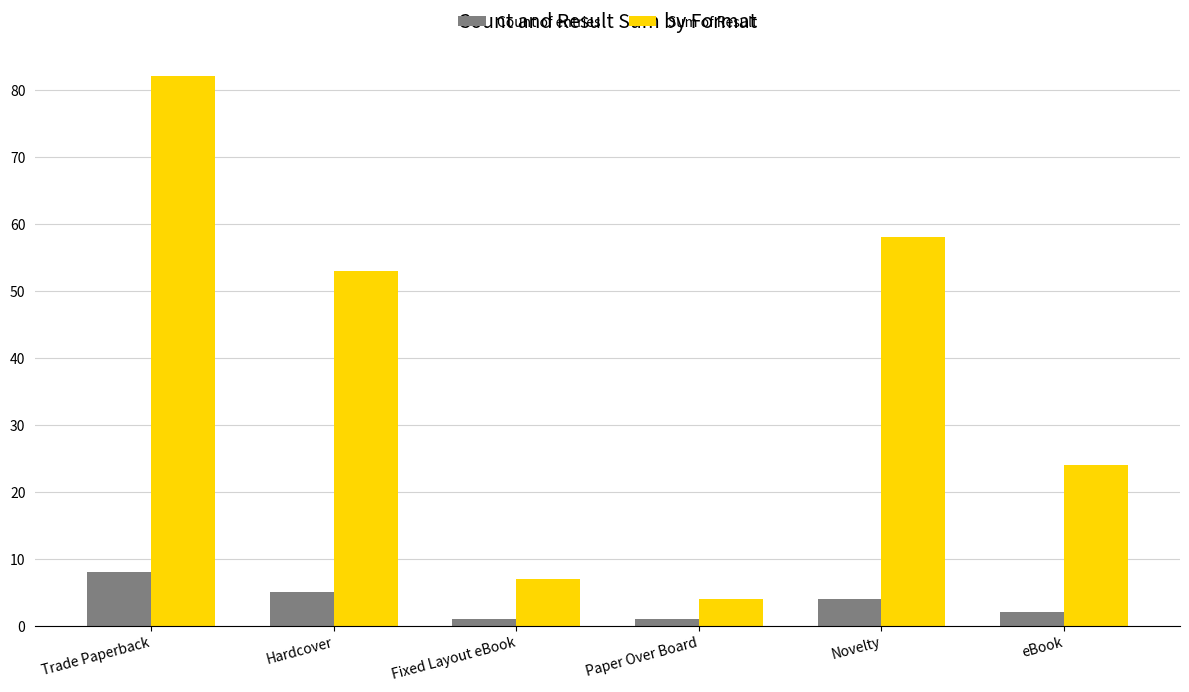

How many values in the Count of entries series are below 4?

3